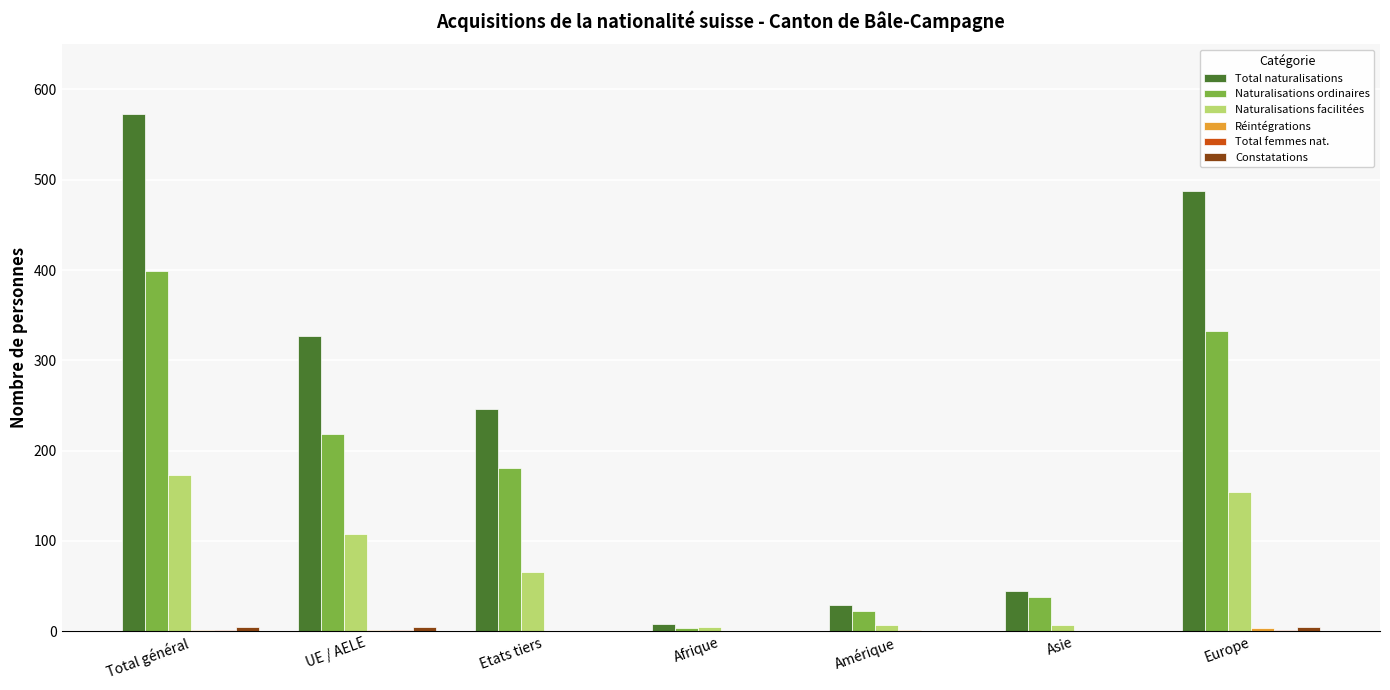

At which category is the sum across all series the highest?

Total général